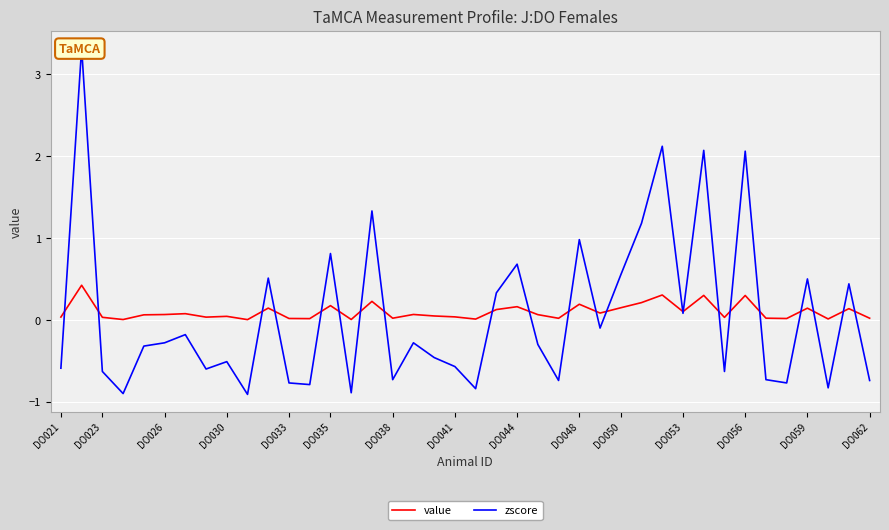

Is it true that value equals 0.0 at 35?

False